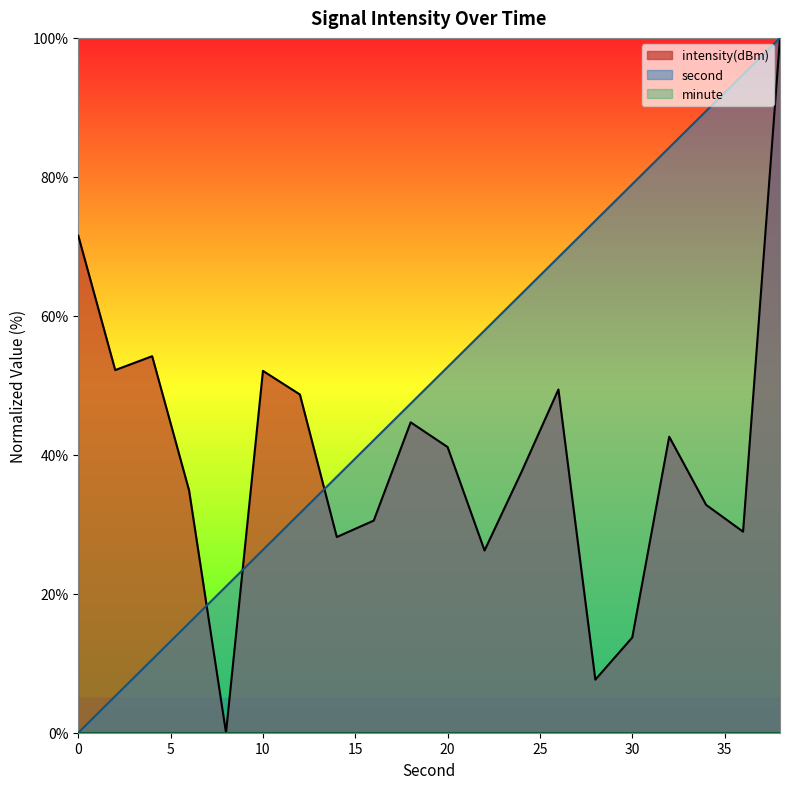

Does the chart display data point markers on the line(s)?

No